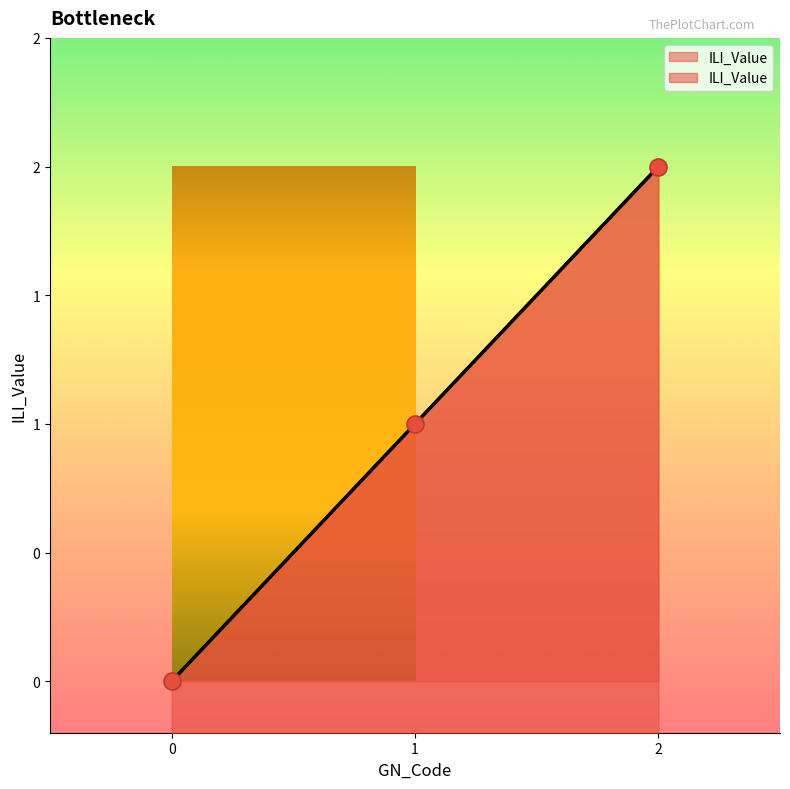

Which has a higher value, 0 or 2?

2